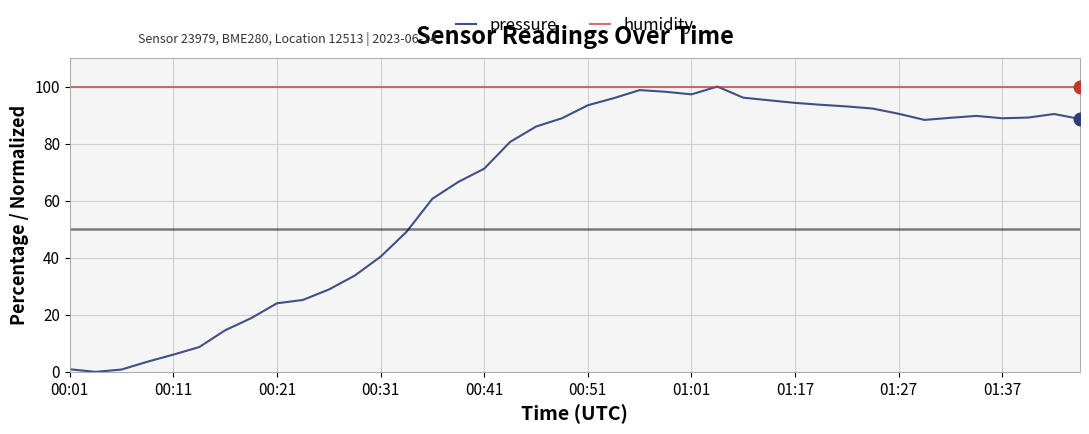

How many positive values does the pressure series have?

39